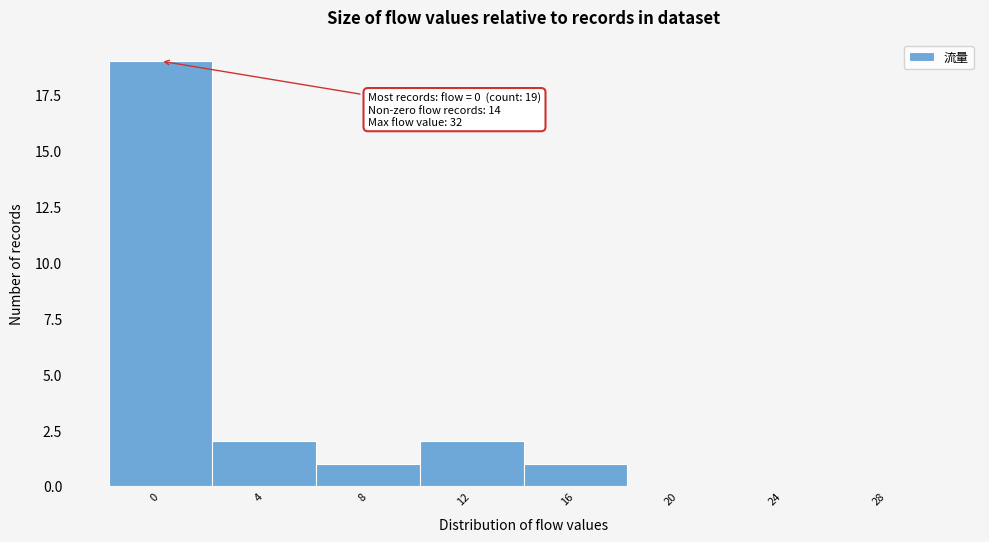

Reading left to right, transcribe all the data shown in this chart.

0=19	4=2	8=1	12=2	16=1	20=0	24=0	28=0